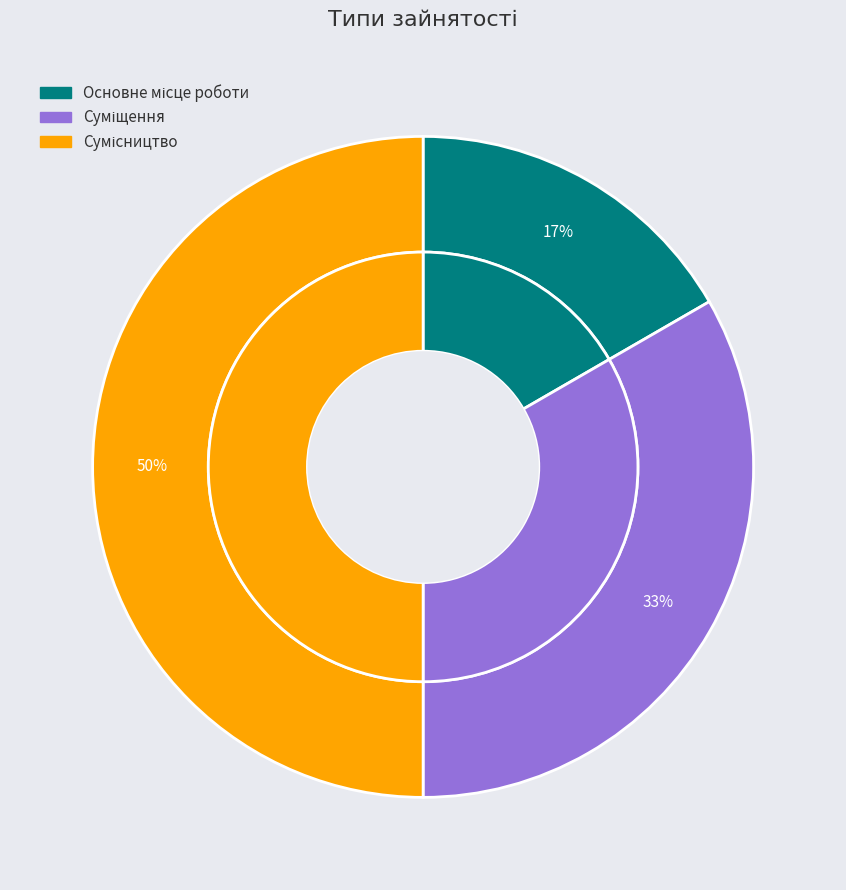

What is the largest slice in the pie chart?

Сумісництво